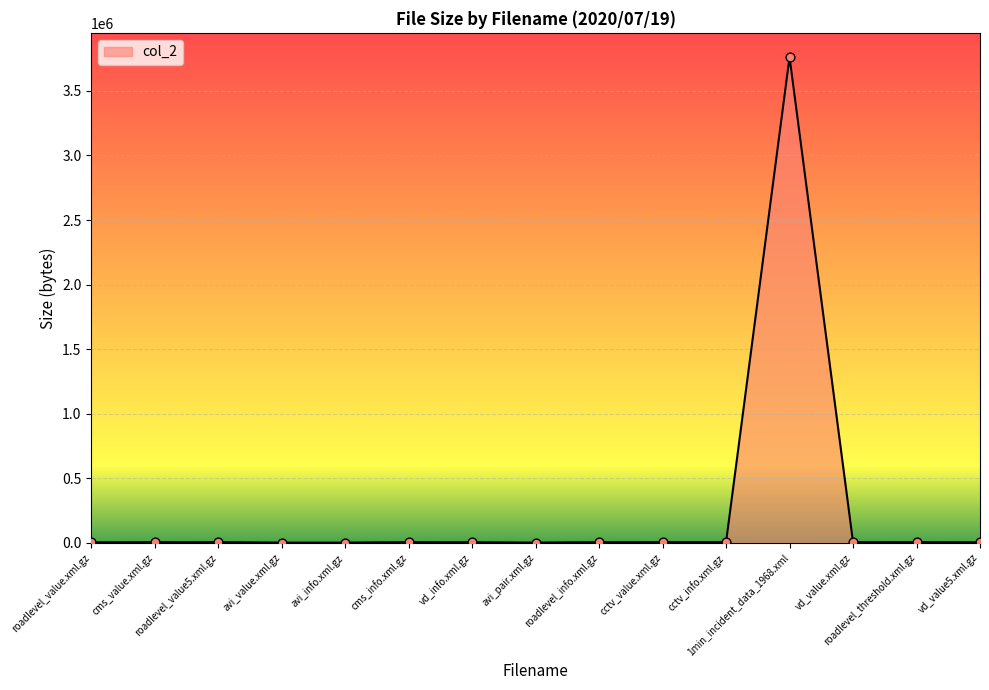

What is the change in value from cctv_value.xml.gz to cctv_info.xml.gz?

+189